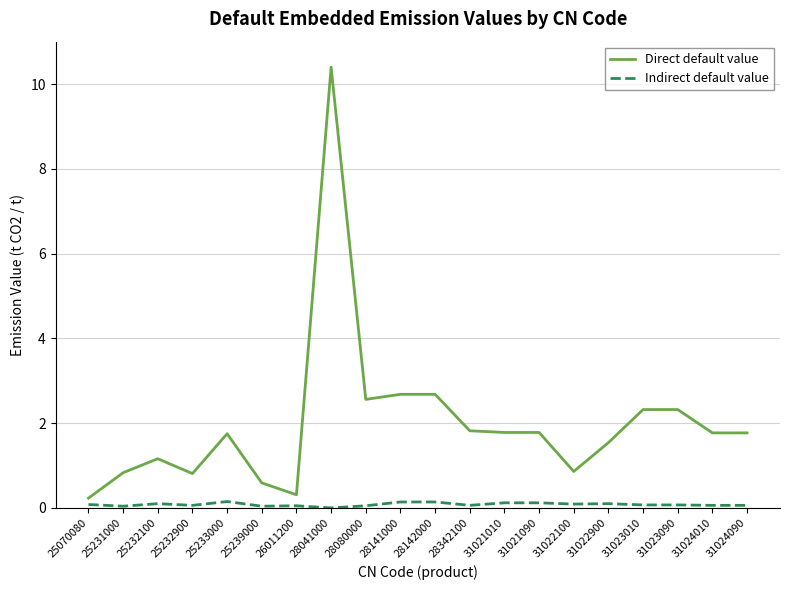

Which series has the largest total across all categories?

Direct default value